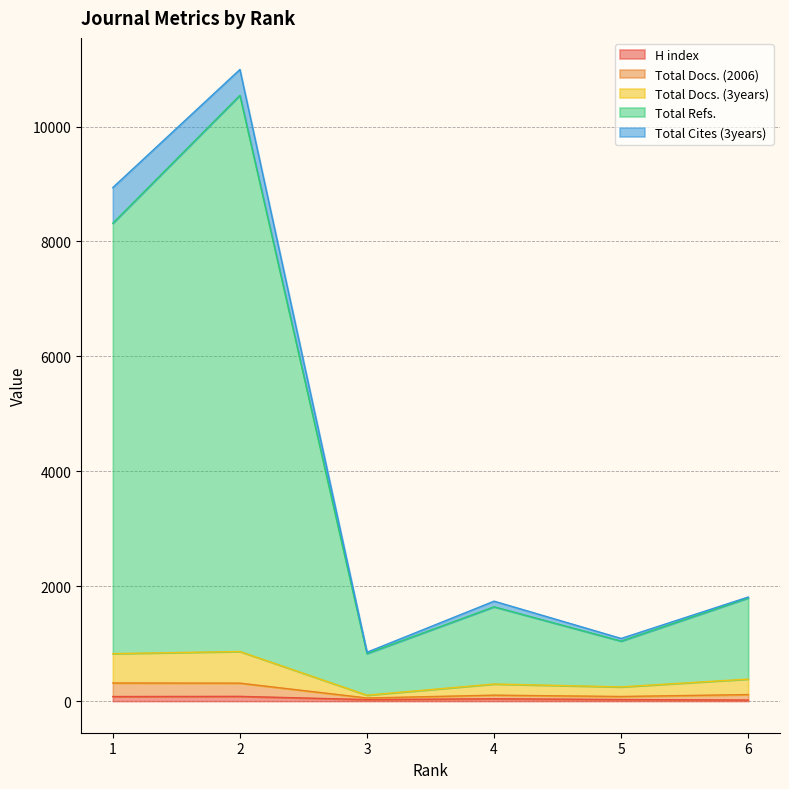

True or false: H index and Total Docs. (2006) cross at least once.

False